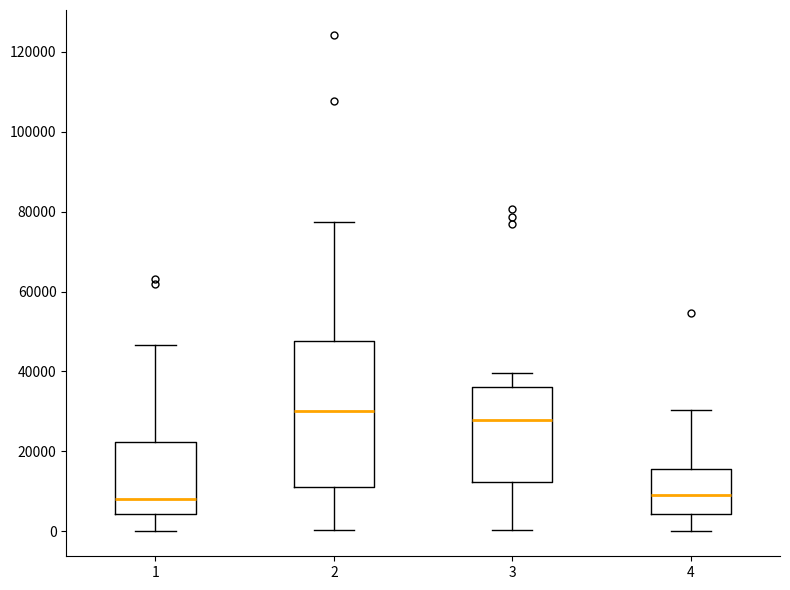

Which box has the highest median line?

2